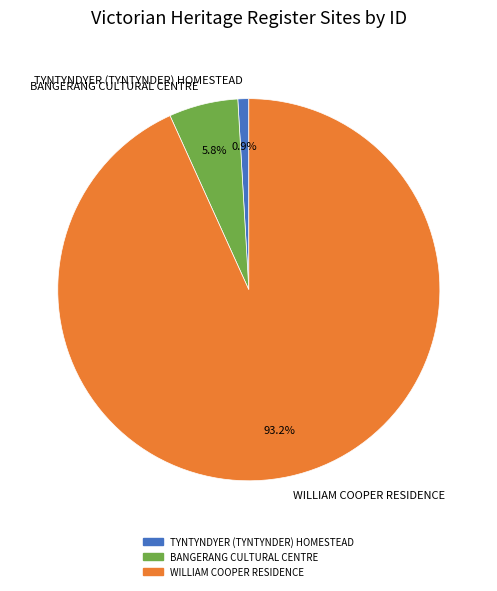

Which has a higher value, BANGERANG CULTURAL CENTRE or TYNTYNDYER (TYNTYNDER) HOMESTEAD?

BANGERANG CULTURAL CENTRE